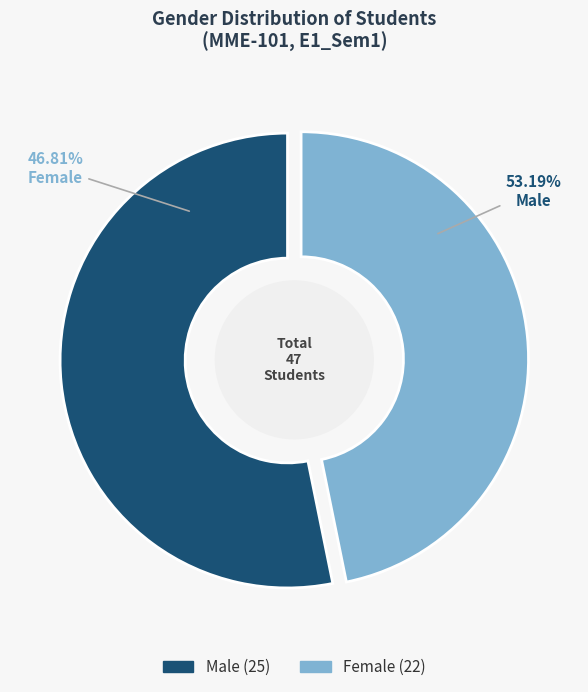

Combined, what portion of the pie is Male and Female?

100.0%